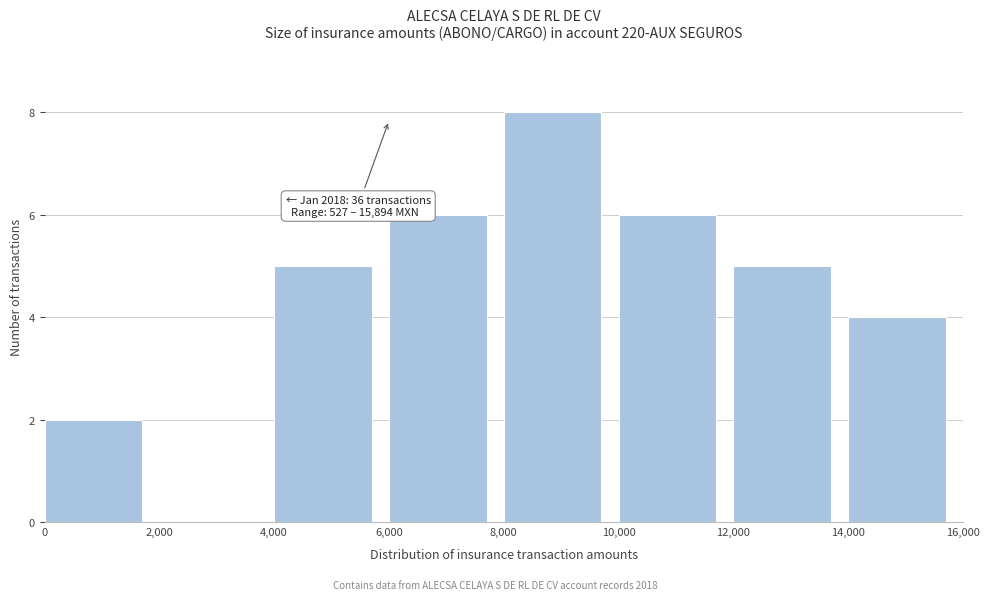

Over which range of the x-axis is the bar tallest?

8,000 to 10,000